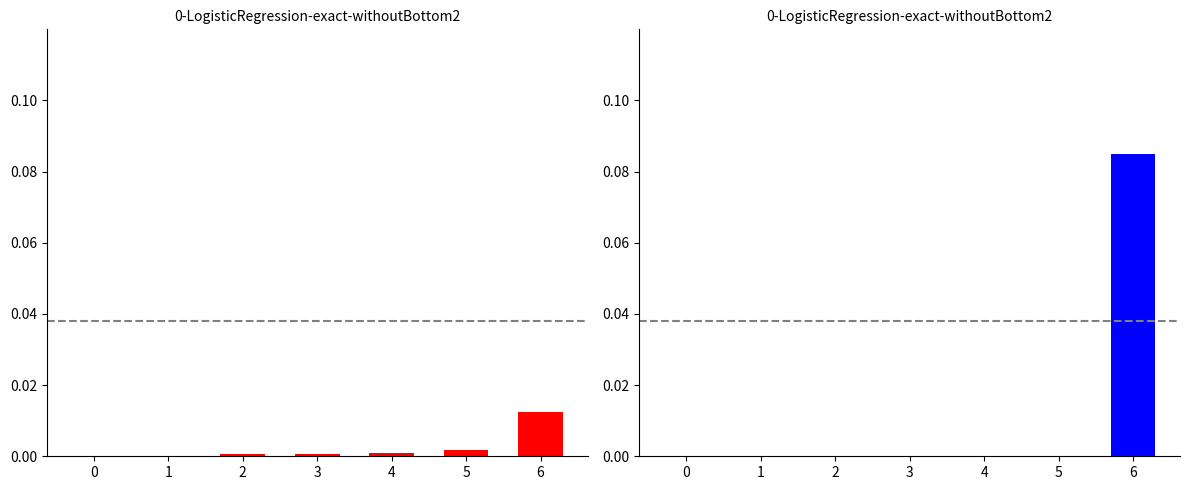

The value of 项目支出小计 at 3 is 0.0. True or false?

True